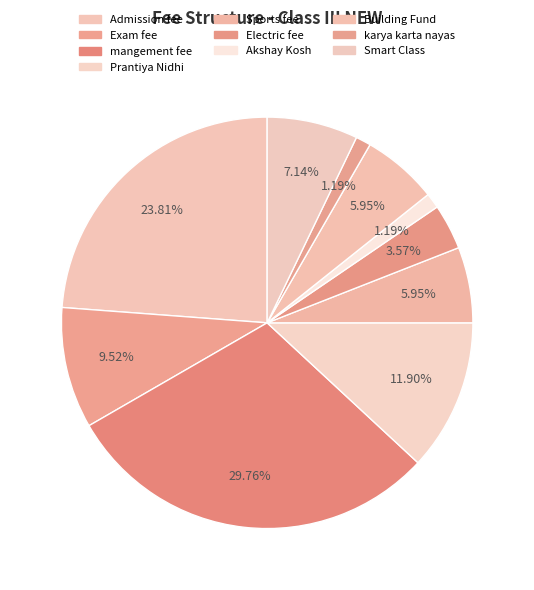

True or false: Sports fee accounts for 6% of the total.

True